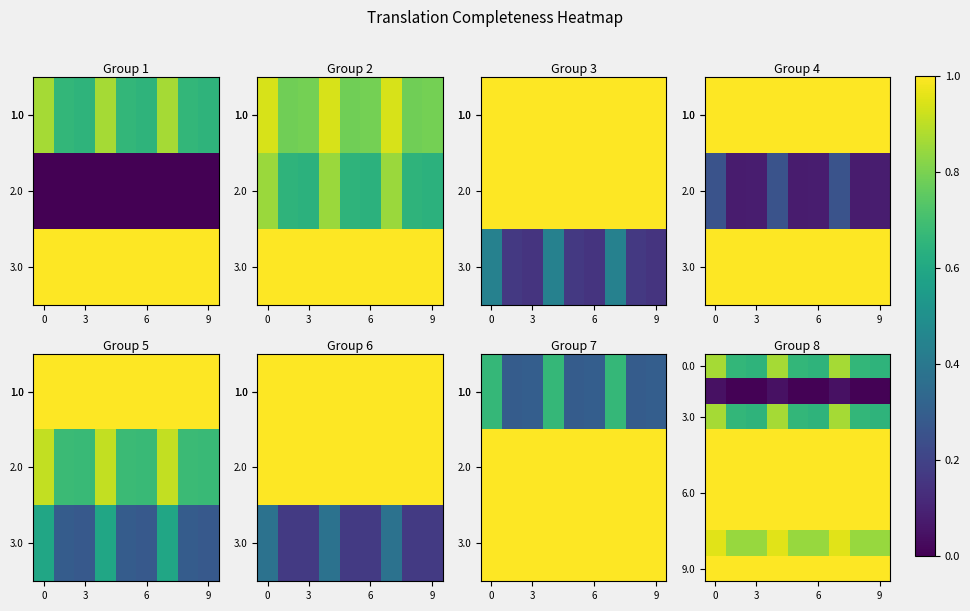

What is the maximum value shown in the chart?

1.0